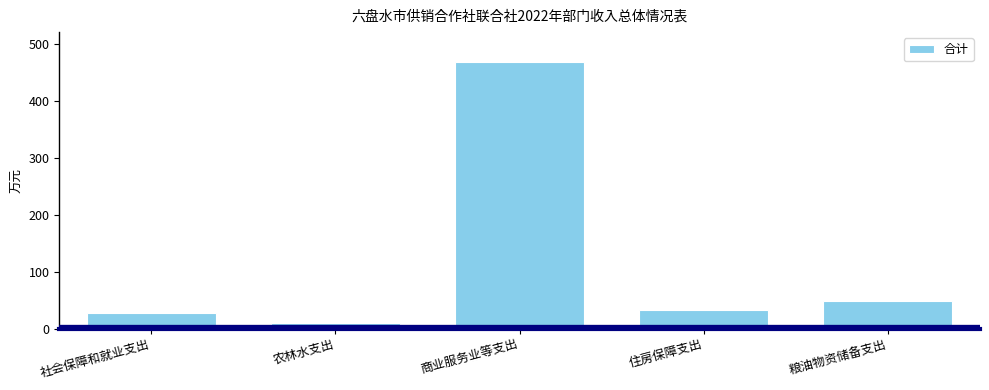

What is the change in value from 社会保障和就业支出 to 住房保障支出?

+5.7